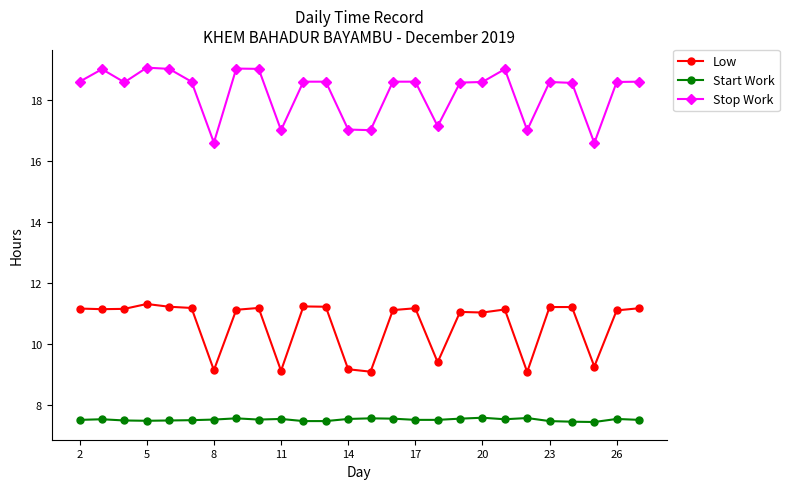

True or false: Low and Stop Work intersect in this chart.

False